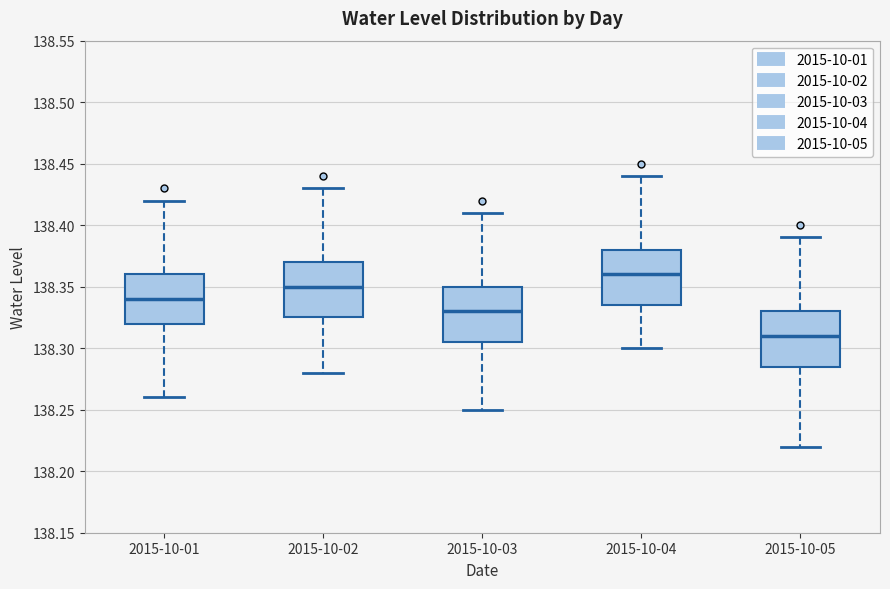

Reading left to right, read every box against the y-axis: the position of its median line, the range the box covers, and the ends of its whiskers. The values are not printed on the chart, so give them approximately, as read against the axis.

2015-10-01: median 138.340, box 138.320 to 138.360, whiskers 138.260 to 138.420
2015-10-02: median 138.350, box 138.325 to 138.370, whiskers 138.280 to 138.430
2015-10-03: median 138.330, box 138.305 to 138.350, whiskers 138.250 to 138.410
2015-10-04: median 138.360, box 138.335 to 138.380, whiskers 138.300 to 138.440
2015-10-05: median 138.310, box 138.285 to 138.330, whiskers 138.220 to 138.390